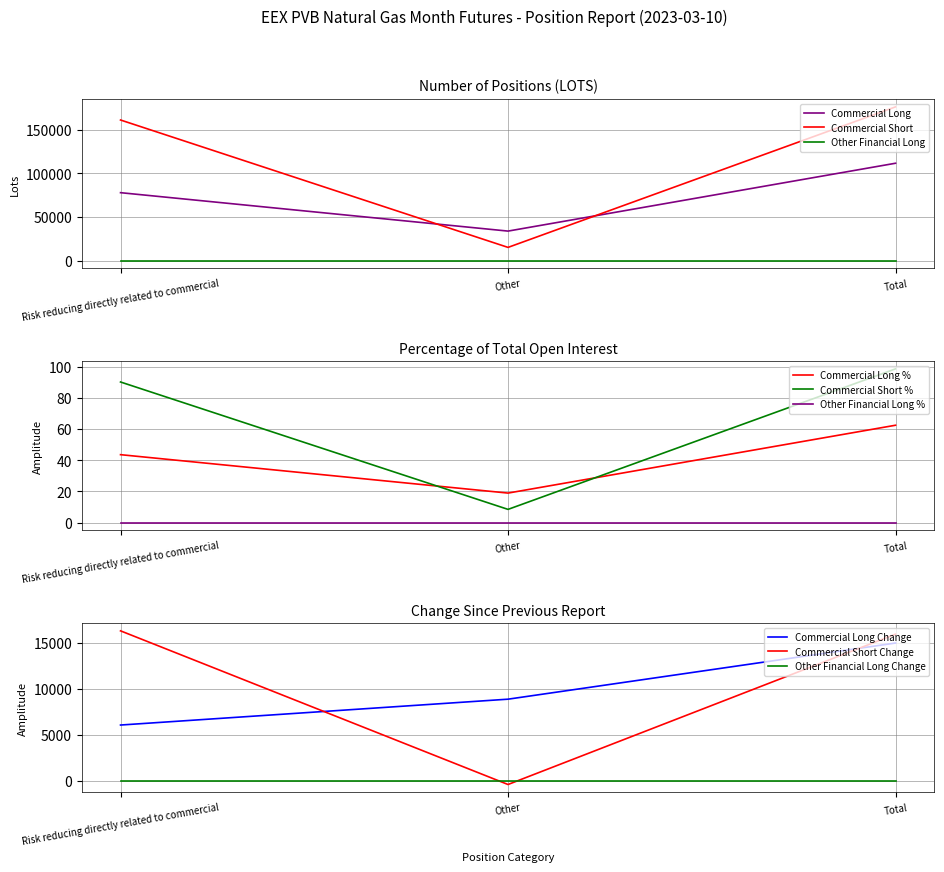

Is the value of Commercial Long at Other greater than the value of Other Financial Long at Total?

Yes